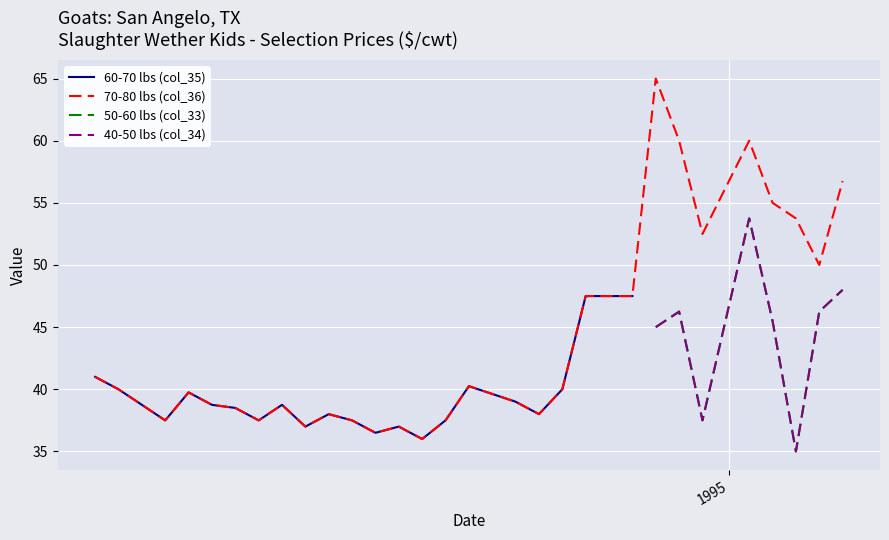

What is the highest value of the 70-80 lbs (col_36) series?

65.0